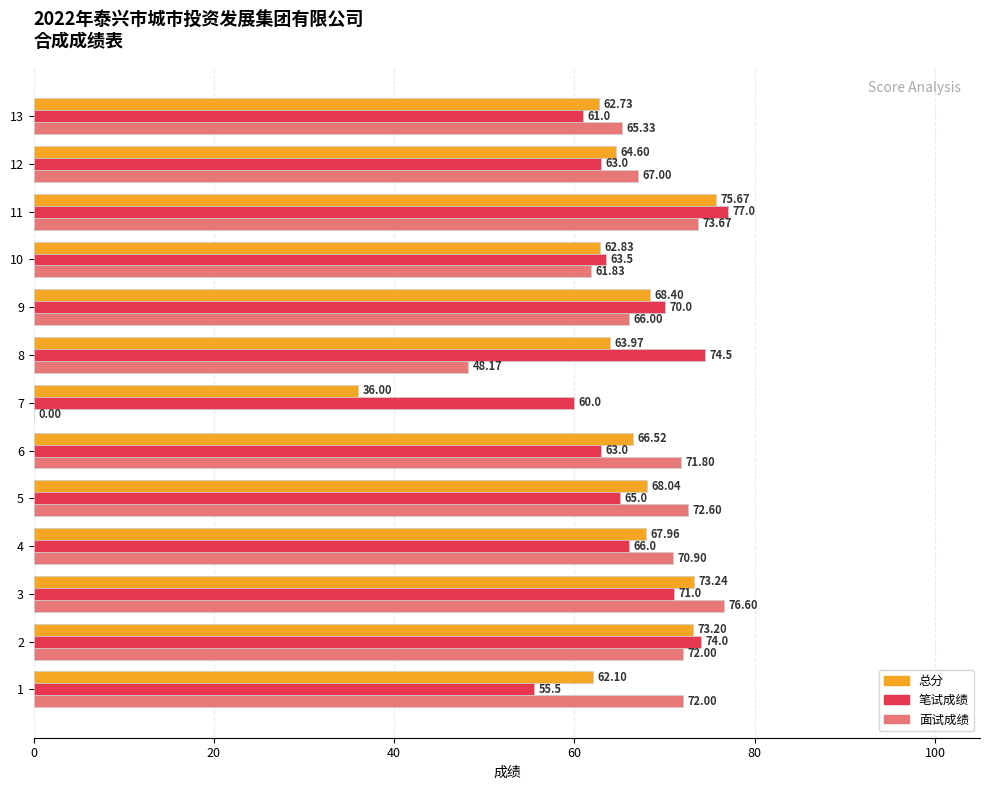

Which series has the largest total across all categories?

笔试成绩